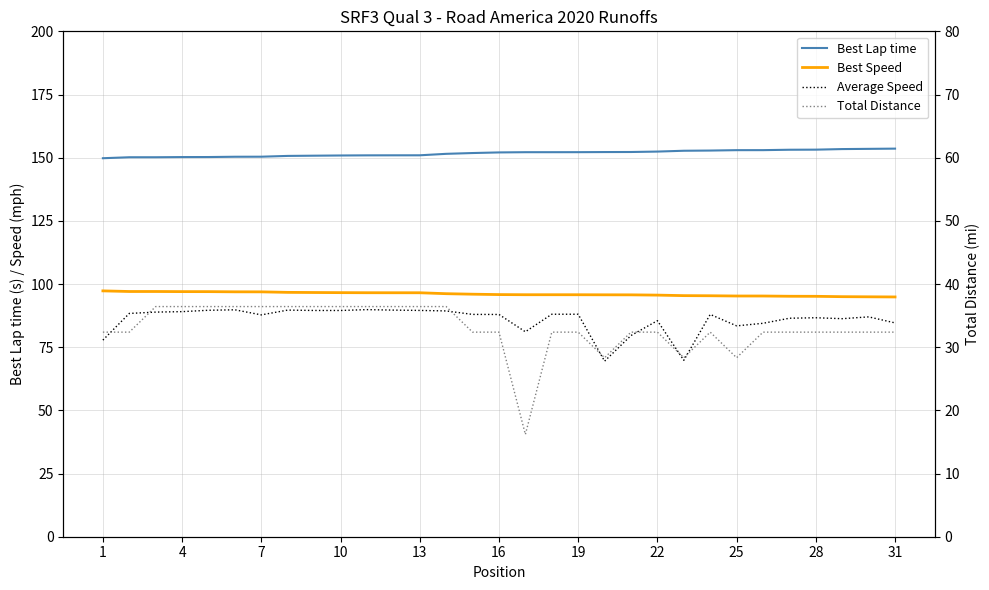

True or false: Total Distance and Best Speed cross at least once.

False